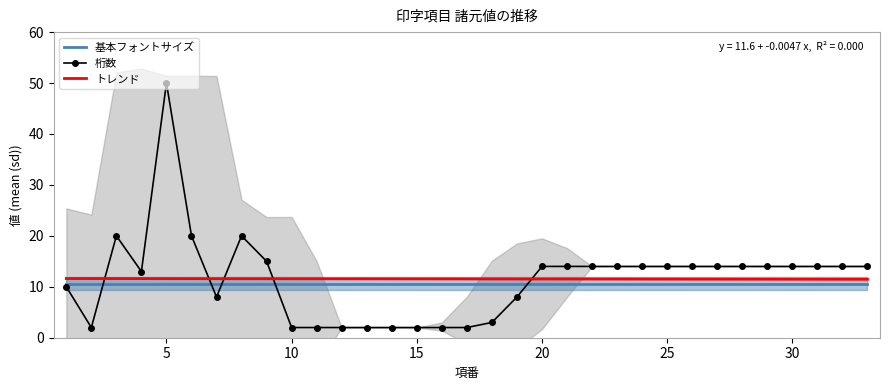

What is the minimum value for トレンド?

11.5